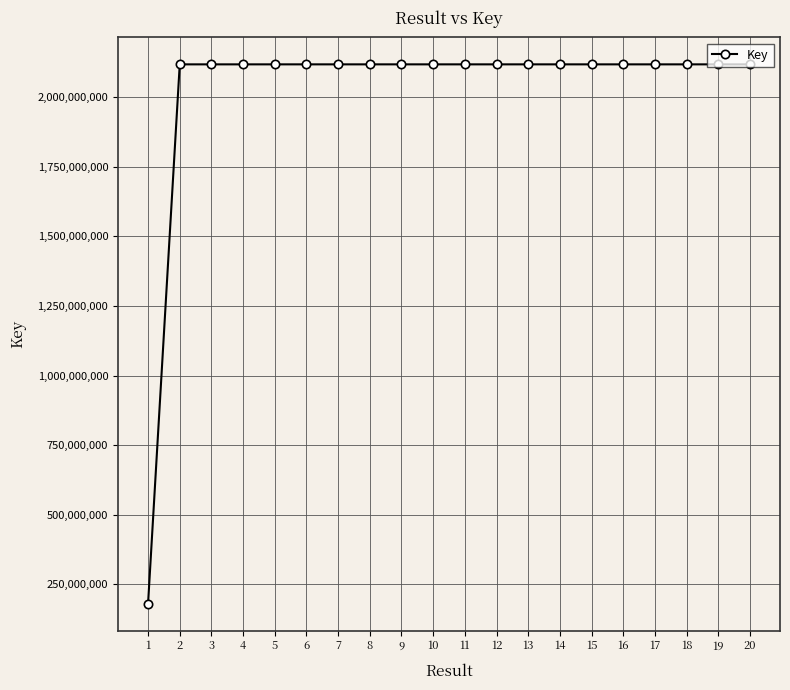

What is the difference between the maximum and minimum values?

1937393536